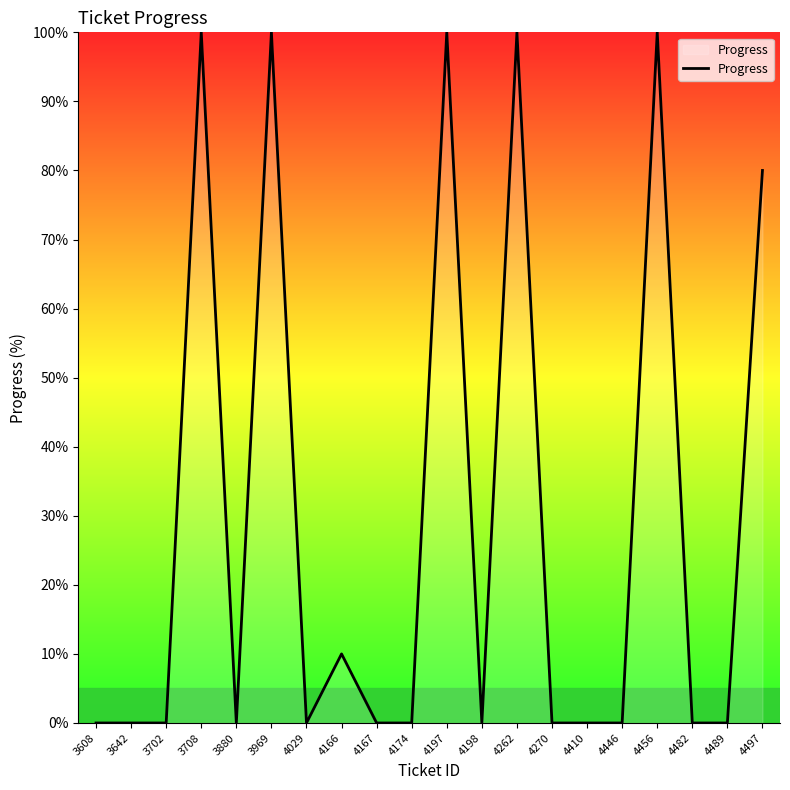

How many lines are shown in the chart?

1